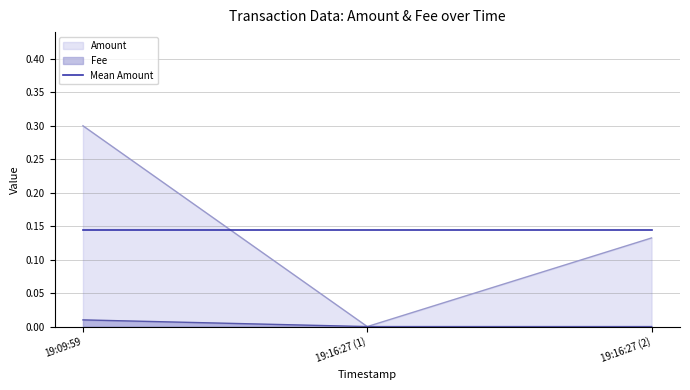

Is the value of Amount at 2023-07-01 19:16:27 greater than the value of Fee at 2023-07-01 19:09:59?

No